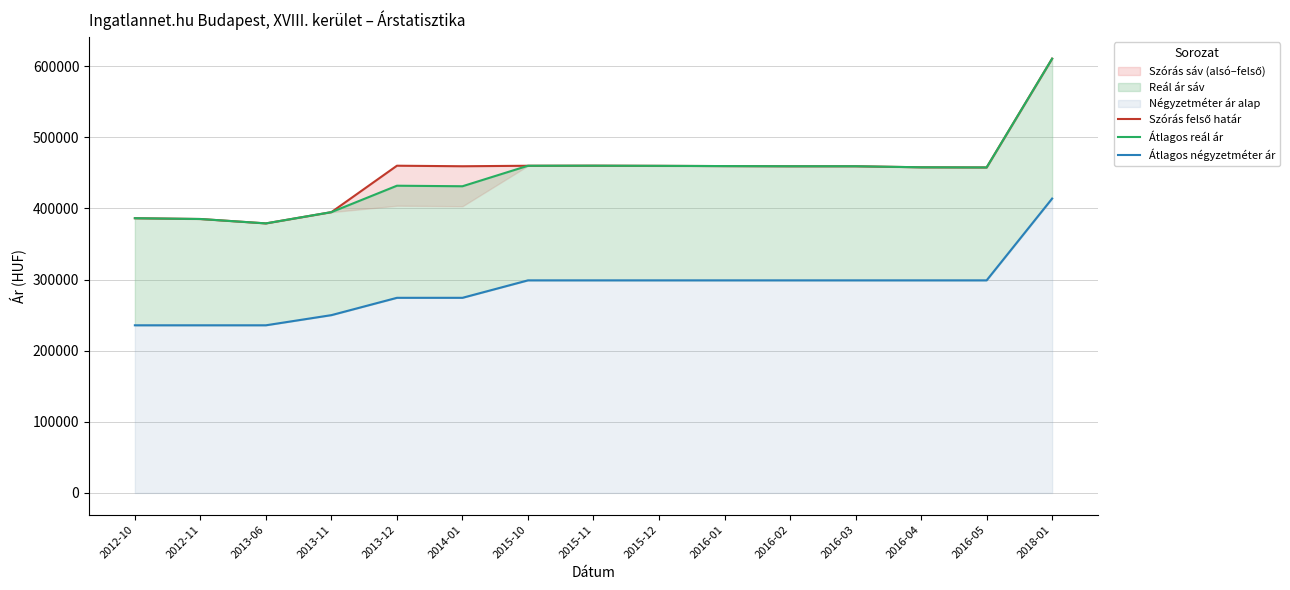

True or false: Szórás felső határ and Átlagos reál ár intersect in this chart.

False